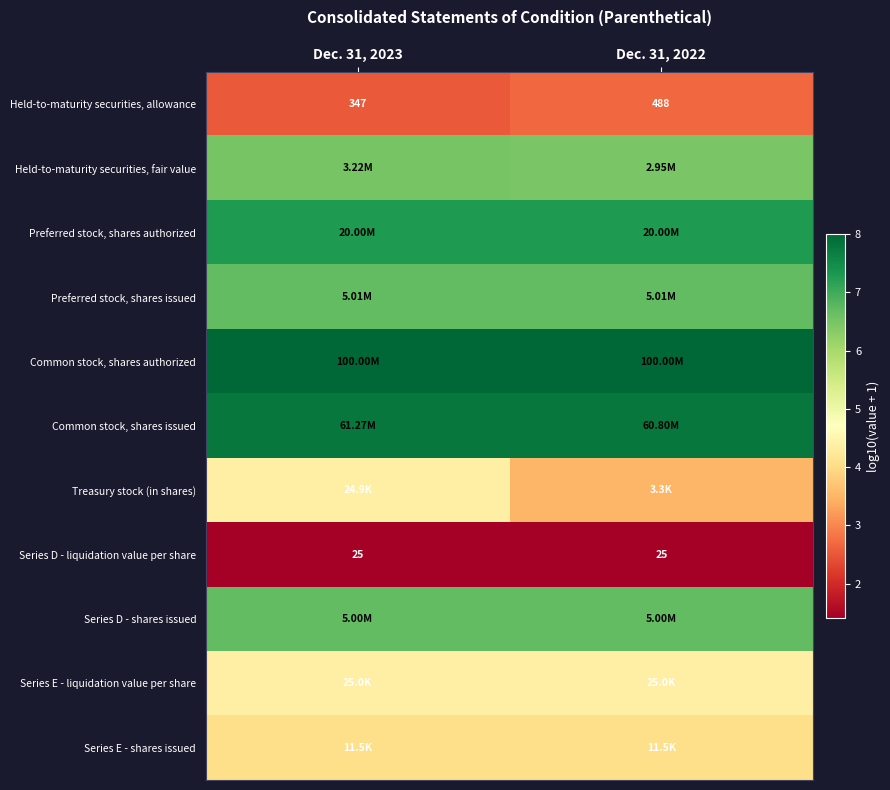

At which category is the sum across all series the highest?

Dec. 31, 2023